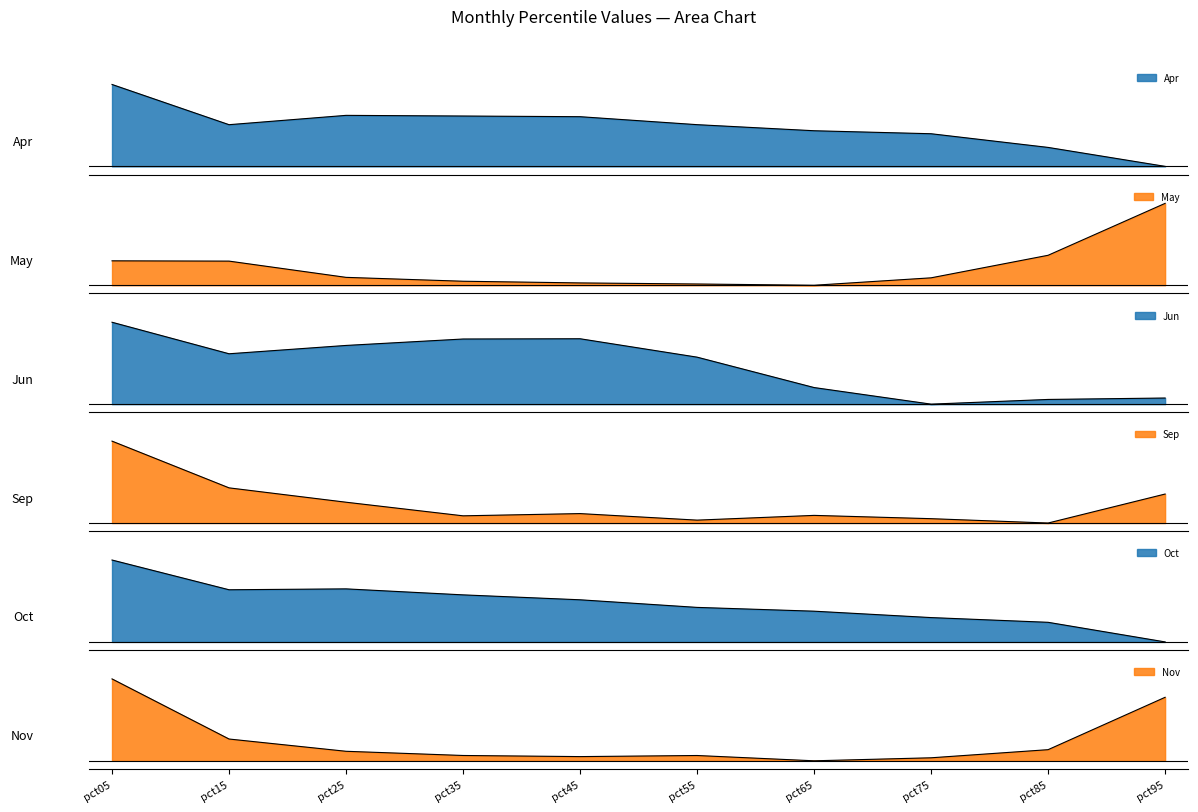

At how many categories does at least one series exceed 0?

10